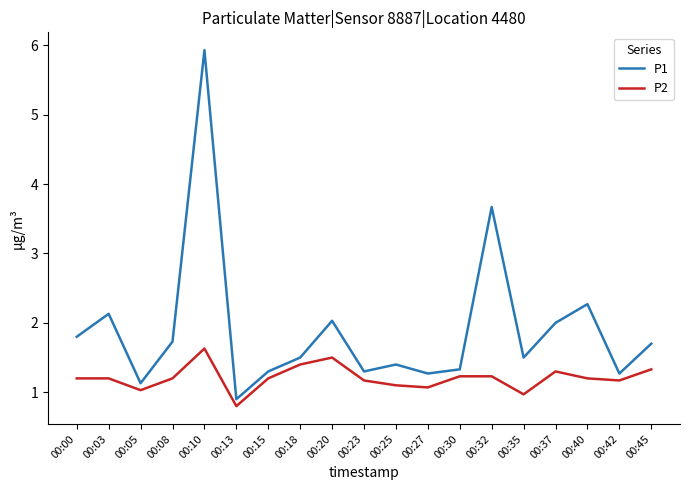

Reading right to left, what are all the values shown in this chart?

P1: 00:45=1.7	00:42=1.3	00:40=2.3	00:37=2.0	00:35=1.5	00:32=3.7	00:30=1.3	00:27=1.3	00:25=1.4	00:23=1.3	00:20=2.0	00:18=1.5	00:15=1.3	00:13=0.9	00:10=5.9	00:08=1.7	00:05=1.1	00:03=2.1	00:00=1.8
P2: 00:45=1.3	00:42=1.2	00:40=1.2	00:37=1.3	00:35=1.0	00:32=1.2	00:30=1.2	00:27=1.1	00:25=1.1	00:23=1.2	00:20=1.5	00:18=1.4	00:15=1.2	00:13=0.8	00:10=1.6	00:08=1.2	00:05=1.0	00:03=1.2	00:00=1.2